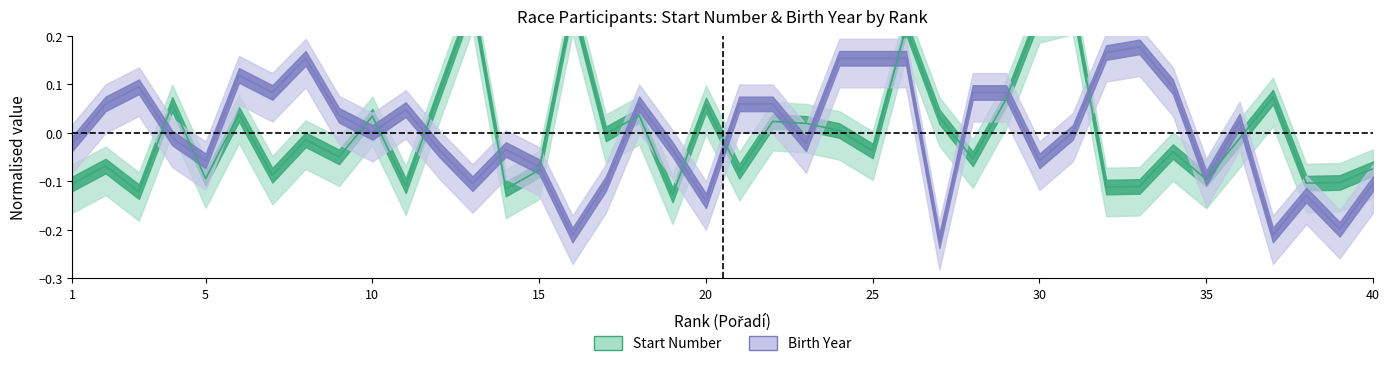

Reading right to left, transcribe all the data shown in this chart.

St. cislo_center: -0.1	-0.1	-0.1	0.1	-0.0	-0.1	-0.0	-0.1	-0.1	0.3	0.2	0.1	-0.1	0.0	0.2	-0.0	0.0	0.0	0.0	-0.1	0.1	-0.1	0.0	-0.0	0.3	-0.1	-0.1	0.3	0.1	-0.1	0.0	-0.0	-0.0	-0.1	0.0	-0.1	0.1	-0.1	-0.1	-0.1
Rok_nar_center: -0.1	-0.2	-0.1	-0.2	0.0	-0.1	0.1	0.2	0.2	0.0	-0.1	0.1	0.1	-0.2	0.2	0.2	0.2	-0.0	0.1	0.1	-0.1	-0.0	0.1	-0.1	-0.2	-0.1	-0.0	-0.1	-0.0	0.0	0.0	0.0	0.2	0.1	0.1	-0.1	-0.0	0.1	0.1	-0.0